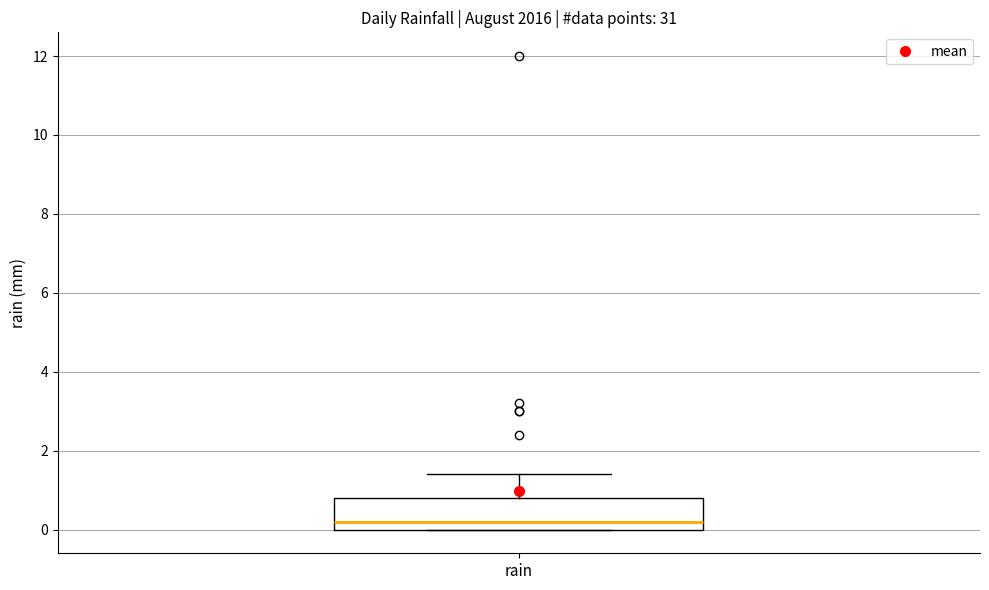

Read this box plot against the y-axis: the position of the median line, the range covered by the box, and the ends of both whiskers. The values are not printed on the chart, so give them approximately, as read against the axis.

median 0.2, box 0.0 to 0.8, whiskers 0.0 to 1.4